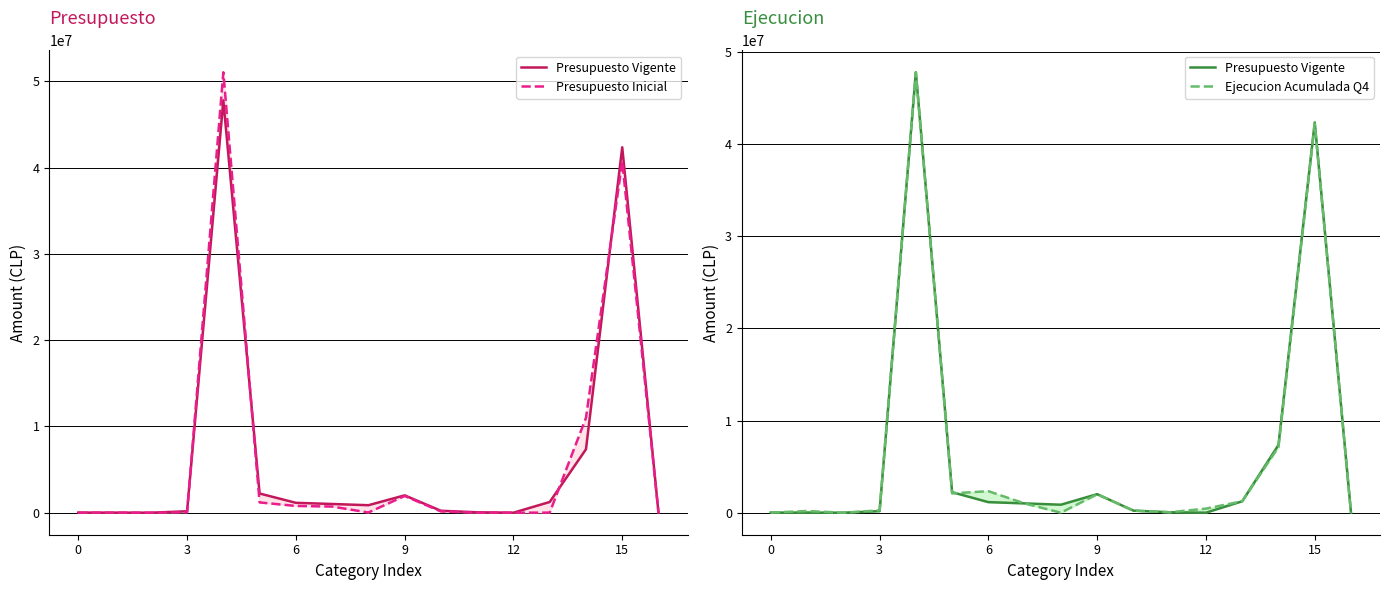

True or false: Presupuesto Vigente and Ejecucion Acumulada Q4 cross at least once.

True